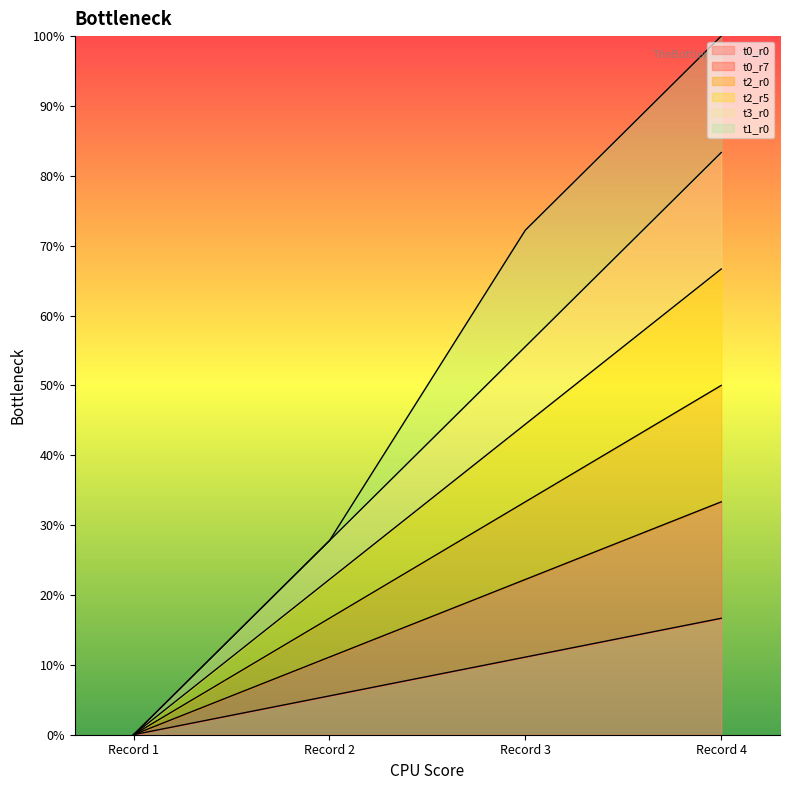

Does the chart display data point markers on the line(s)?

No